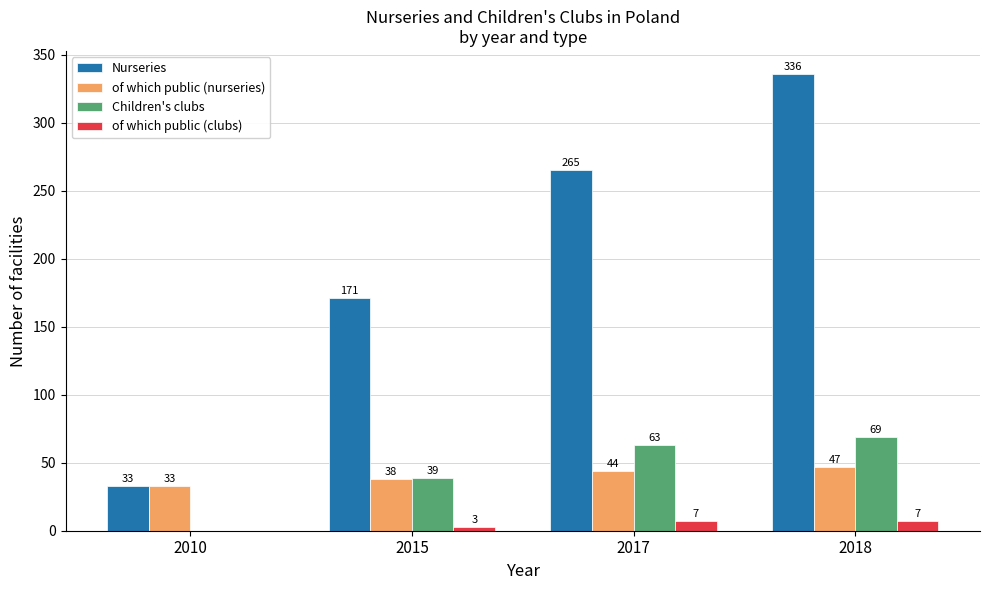

Is it true that of which public (nurseries) equals 38 at 2015?

True